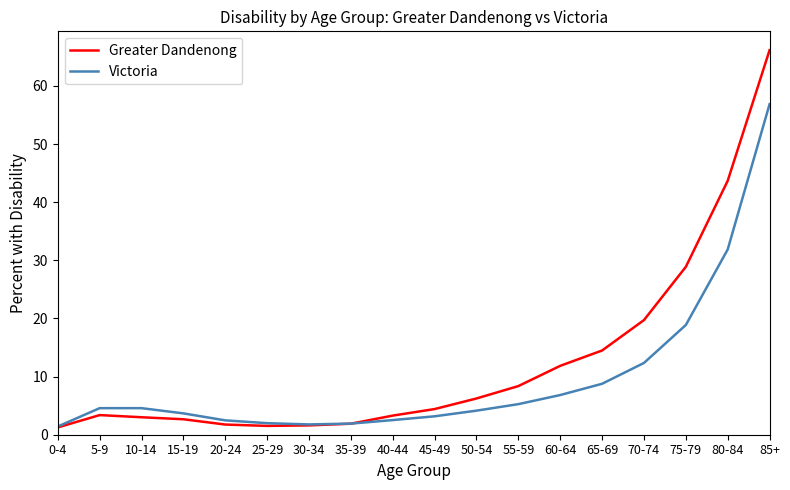

At 20-24, list the series in order from smallest to largest.

Greater Dandenong, Victoria